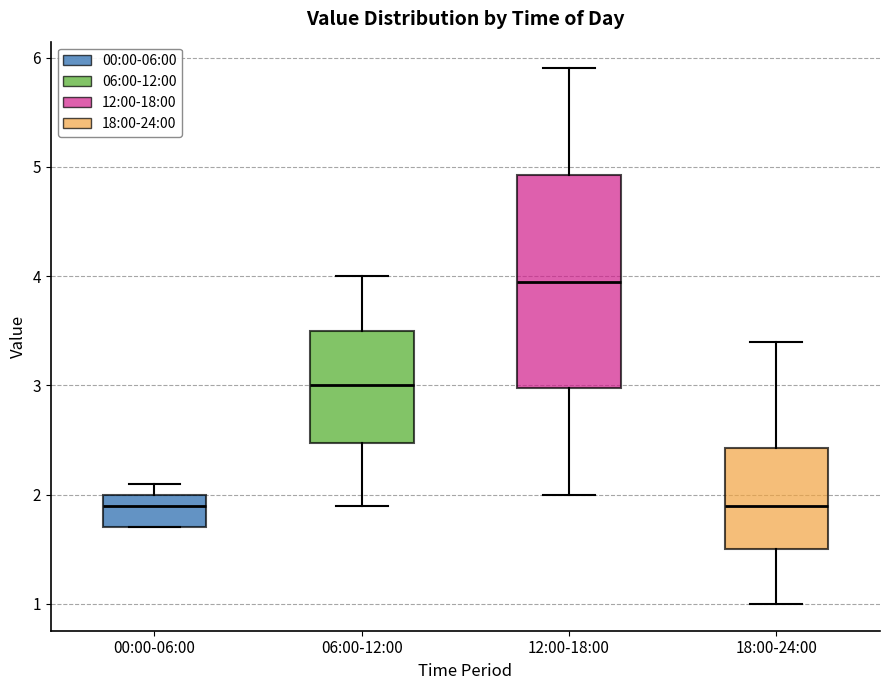

Comparing the boxes themselves (not the whiskers), which one is the tallest?

12:00-18:00